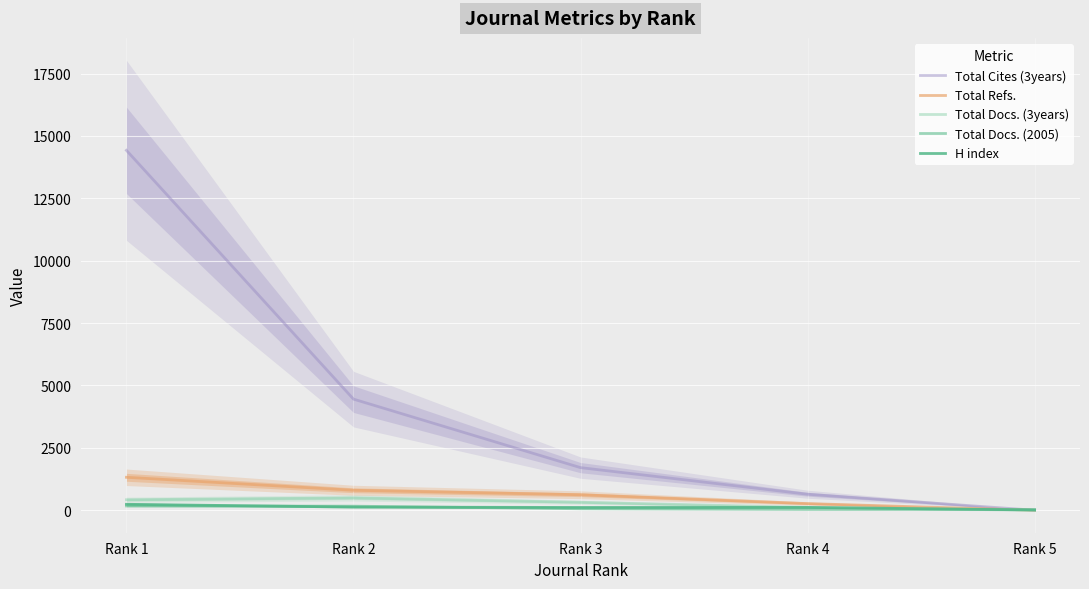

How many lines are shown in the chart?

5